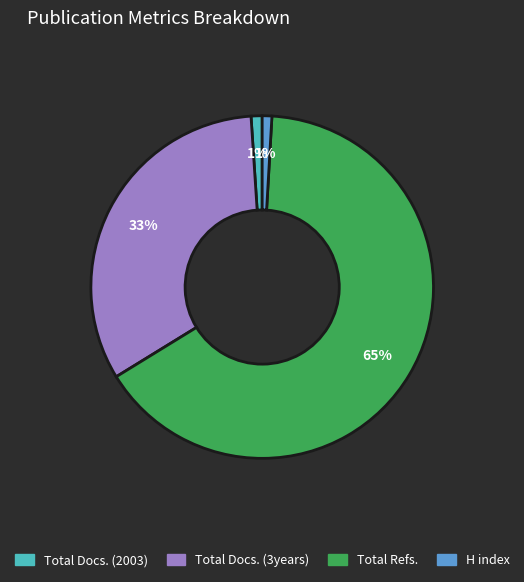

Is there a majority slice in this chart?

Yes